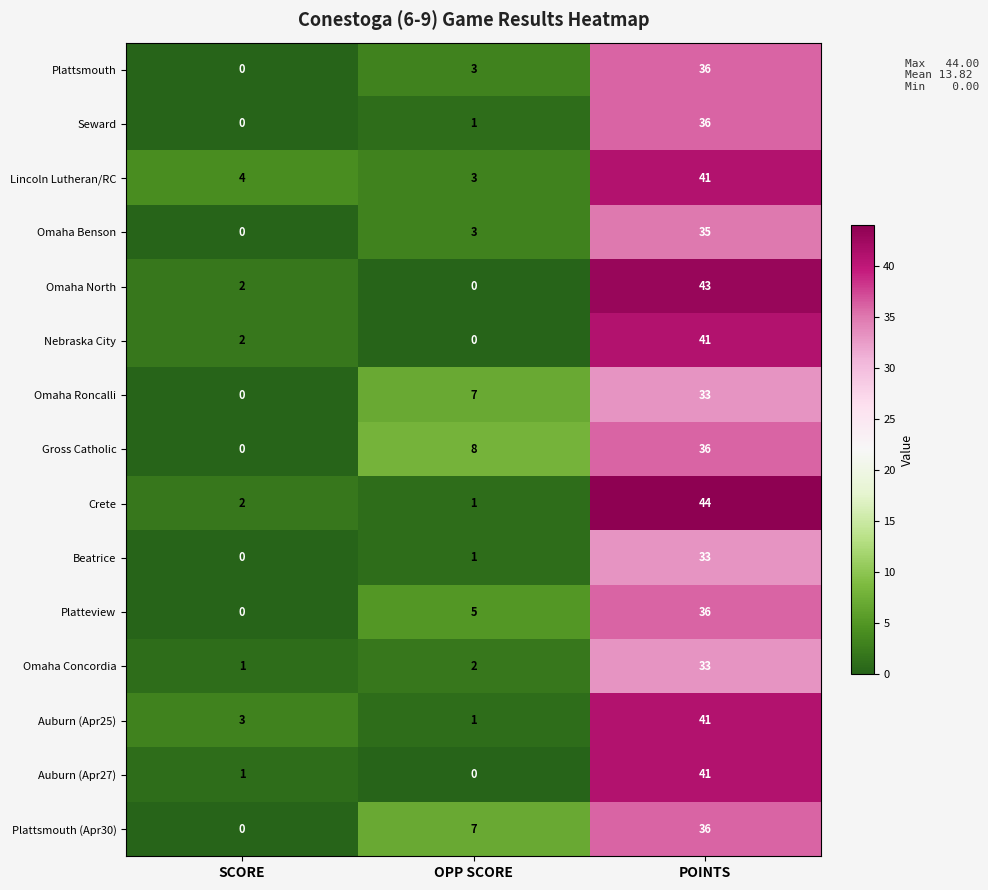

Which series has the largest total across all categories?

Lincoln Lutheran/RC